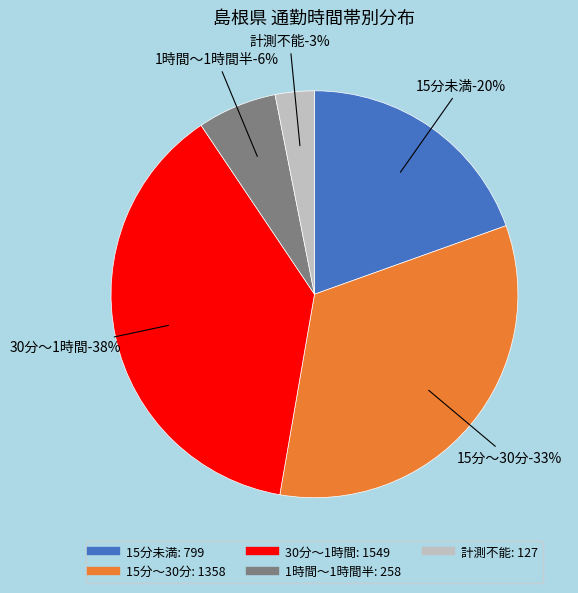

How many segments does this pie chart have?

5